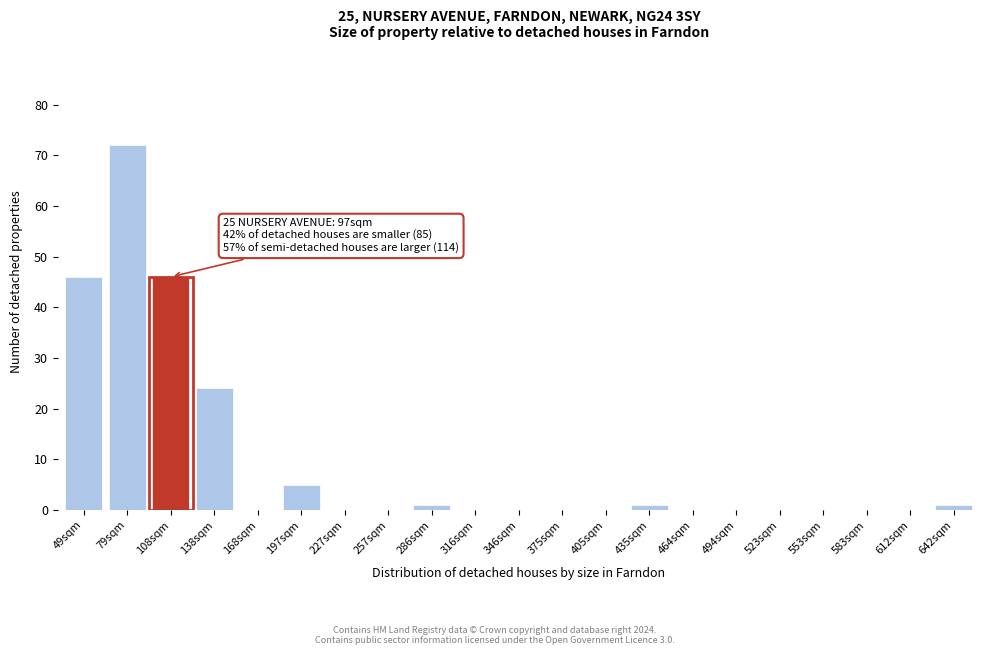

Reading left to right, what are all the values shown in this chart?

49sqm=46	79sqm=72	108sqm=46	138sqm=24	168sqm=0	197sqm=5	227sqm=0	257sqm=0	286sqm=1	316sqm=0	346sqm=0	375sqm=0	405sqm=0	435sqm=1	464sqm=0	494sqm=0	523sqm=0	553sqm=0	583sqm=0	612sqm=0	642sqm=1